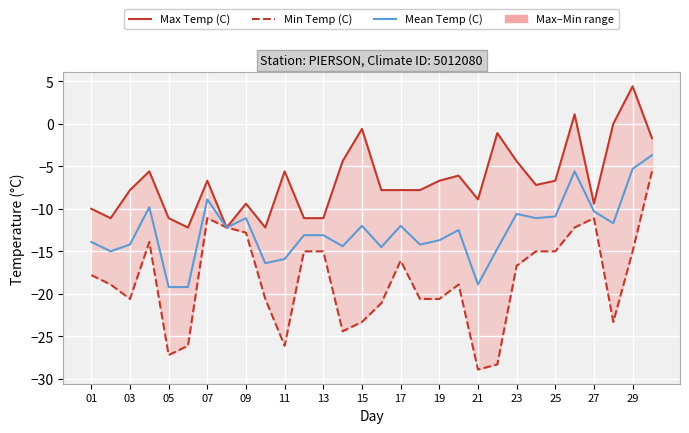

Where is the first local minimum for Min Temp (C)?

03